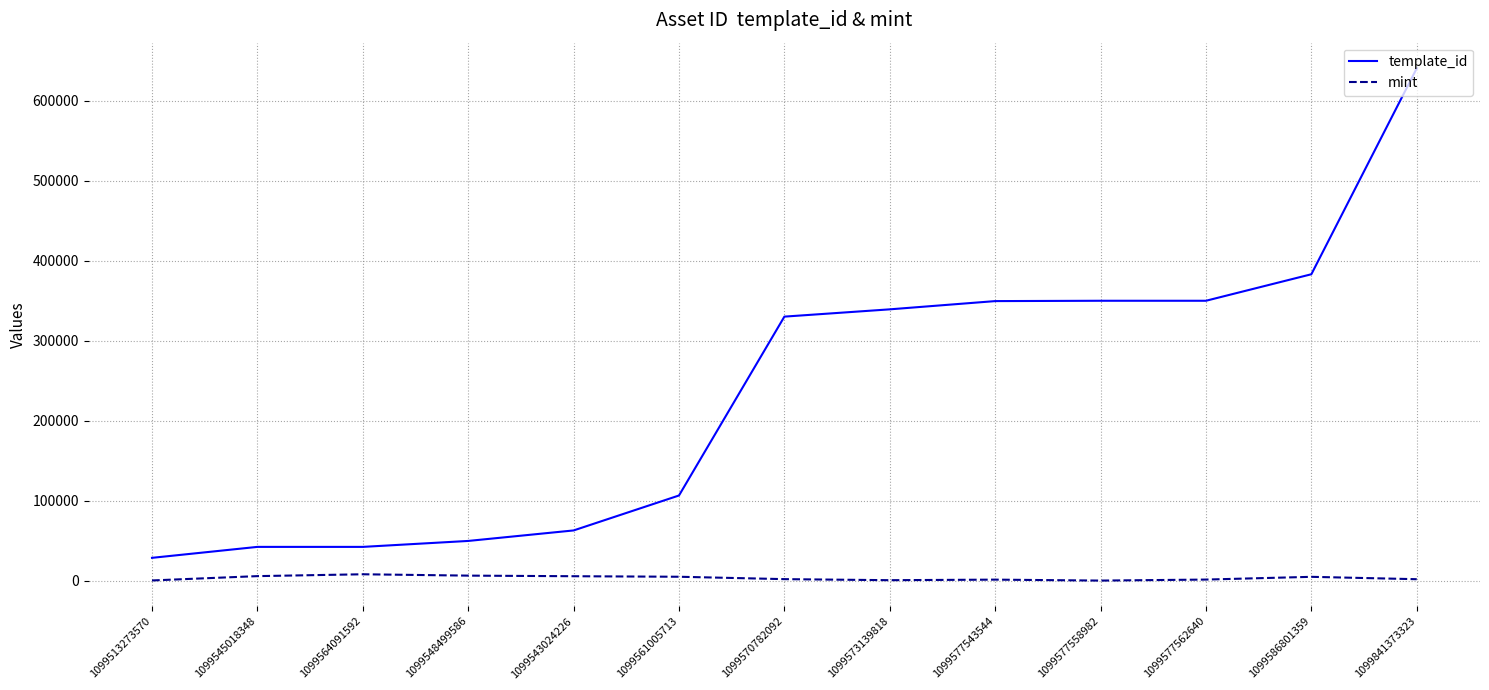

What position from the right is 1099570782092?

7